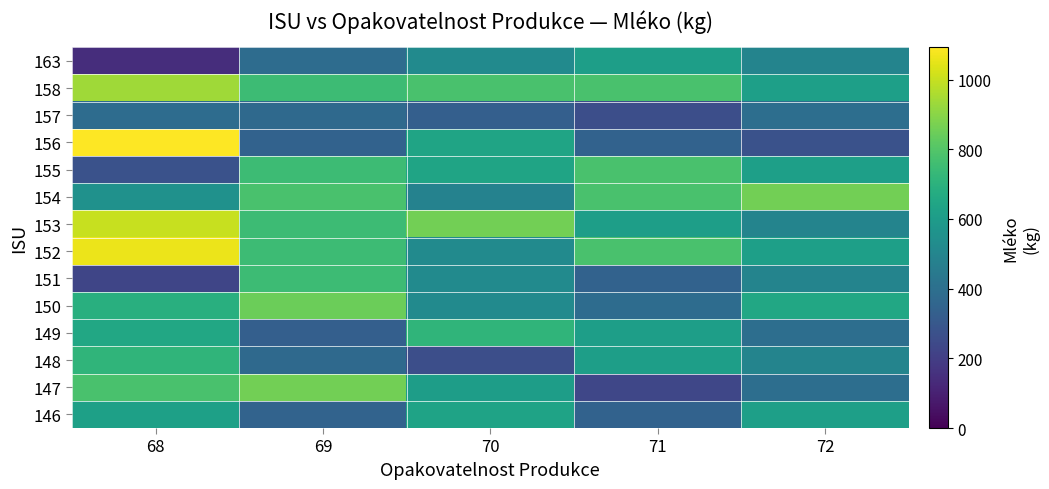

At which category is the sum across all series the highest?

68